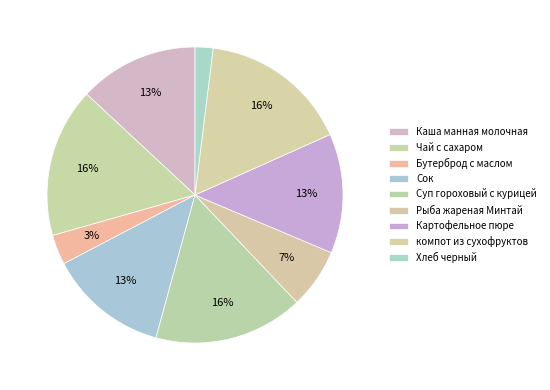

The Чай с сахаром slice represents 2% of the pie. True or false?

False